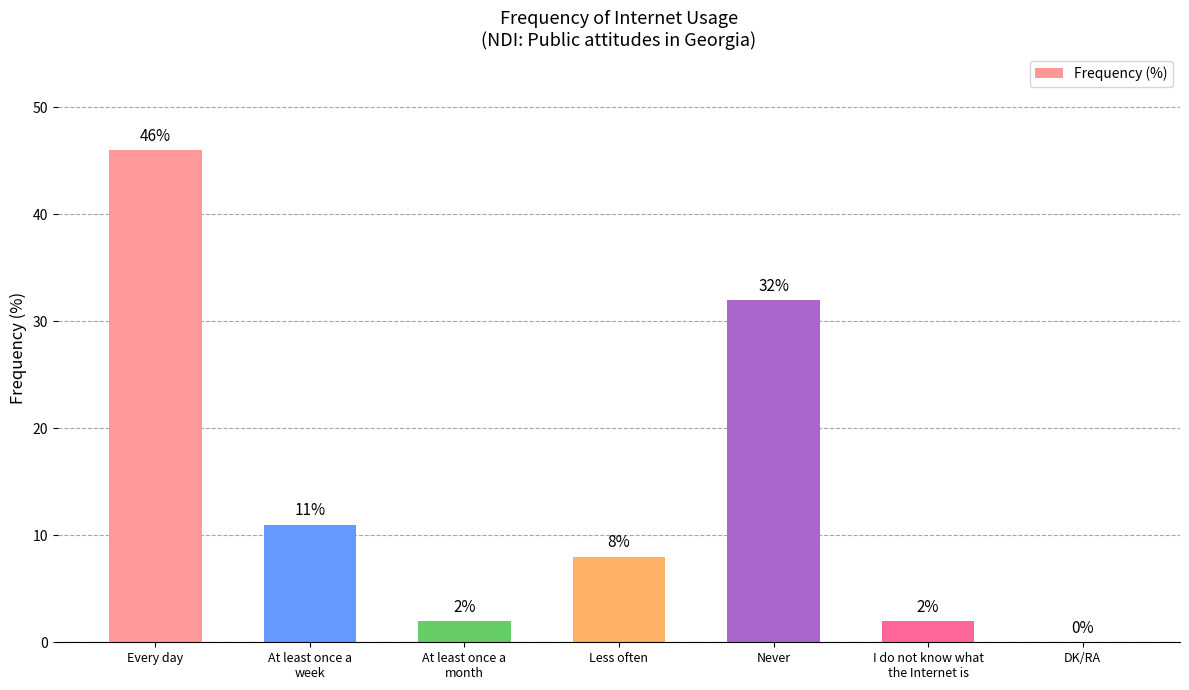

What is the change in value from Never to DK/RA?

-32